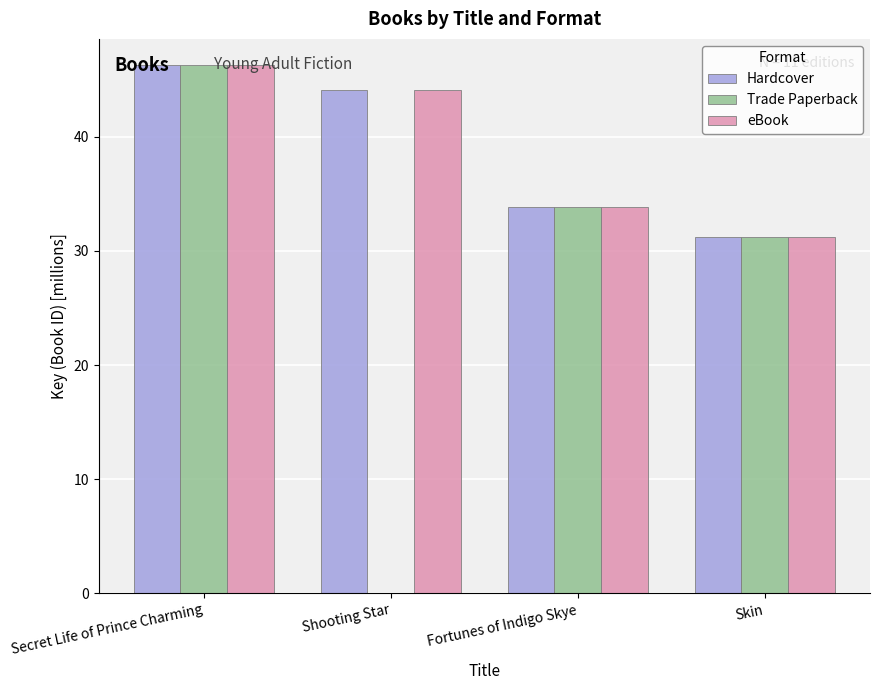

Is the value of eBook at Shooting Star greater than the value of Trade Paperback at Shooting Star?

Yes